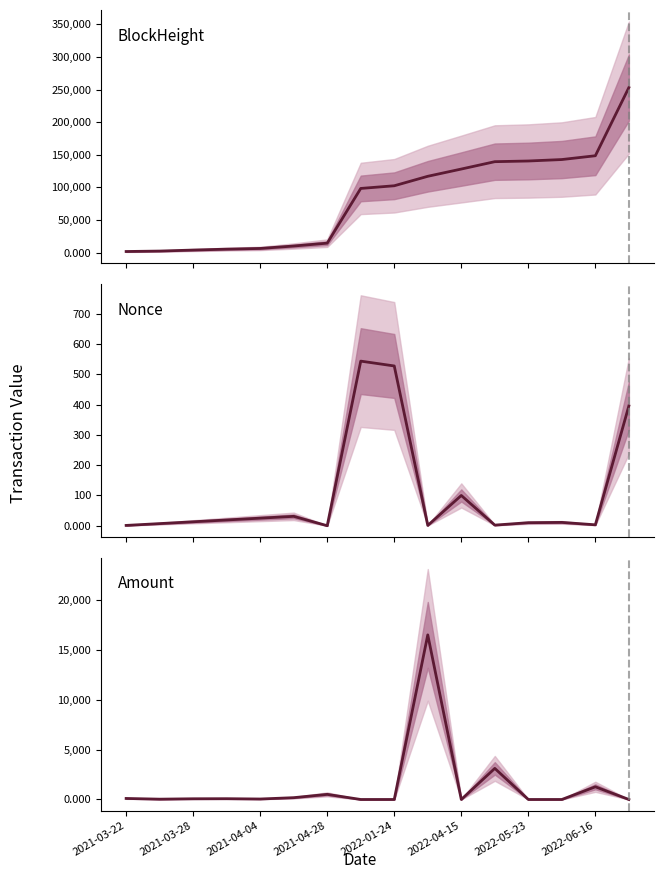

In Nonce, how many points are lower than both neighbors (excluding endpoints)?

4